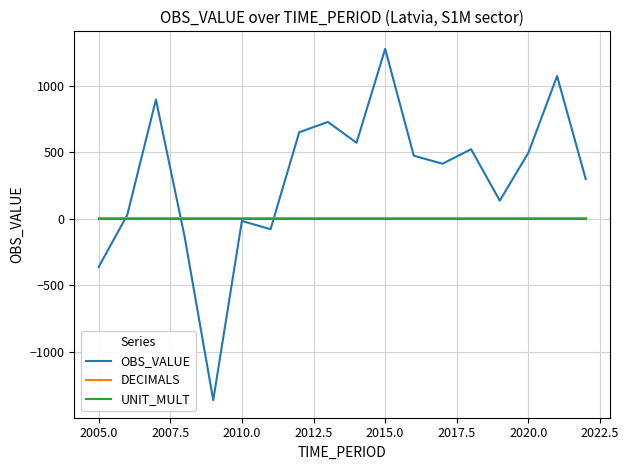

Which series has the widest spread of values?

OBS_VALUE